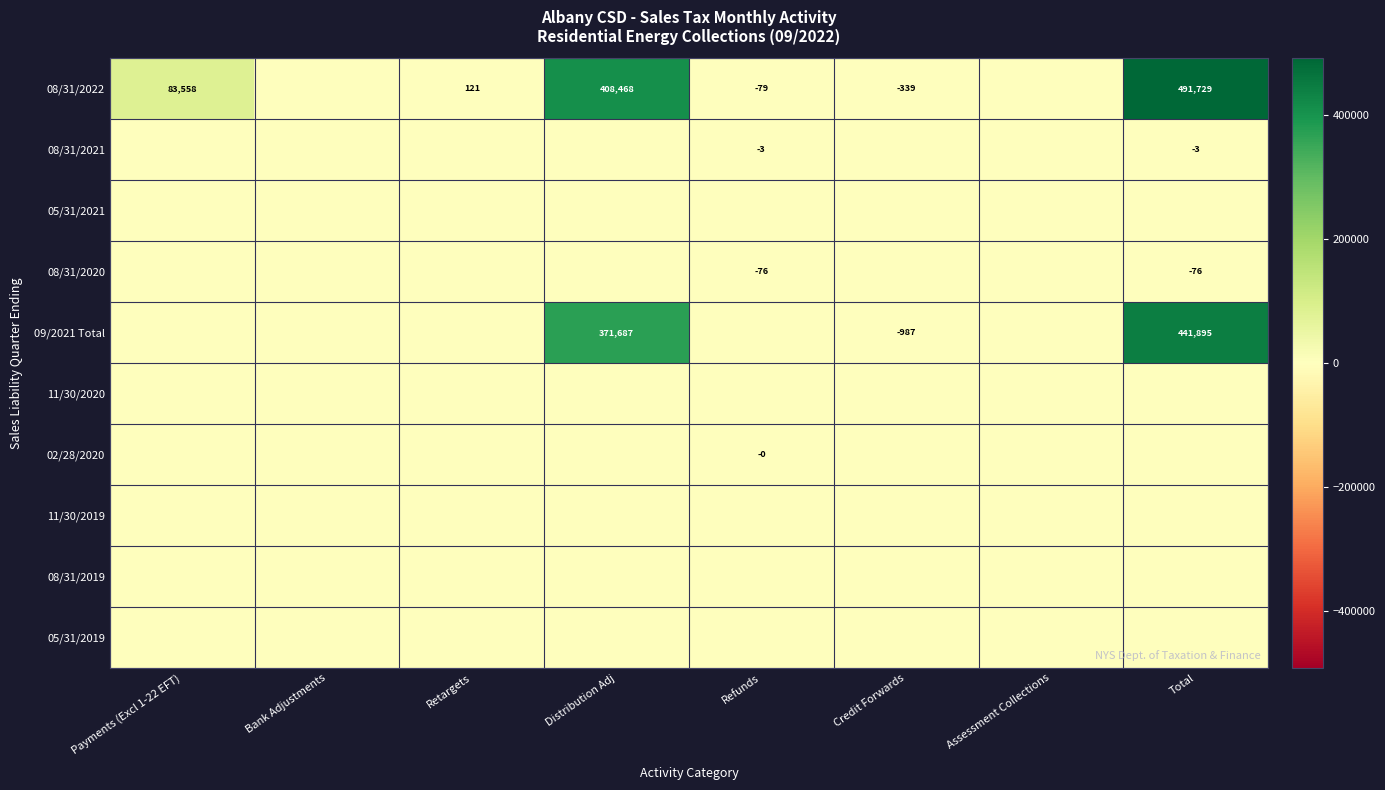

The 08/31/2020 series shows -46.4 at Total. True or false?

False